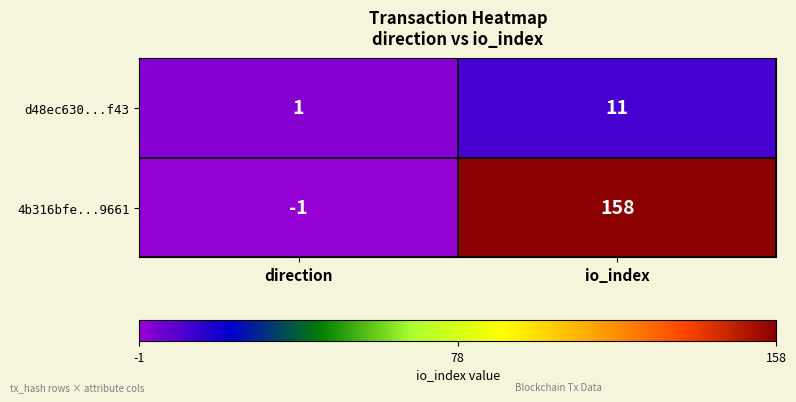

What is the sum of the 4b316bfe...9661 values at direction and io_index?

157